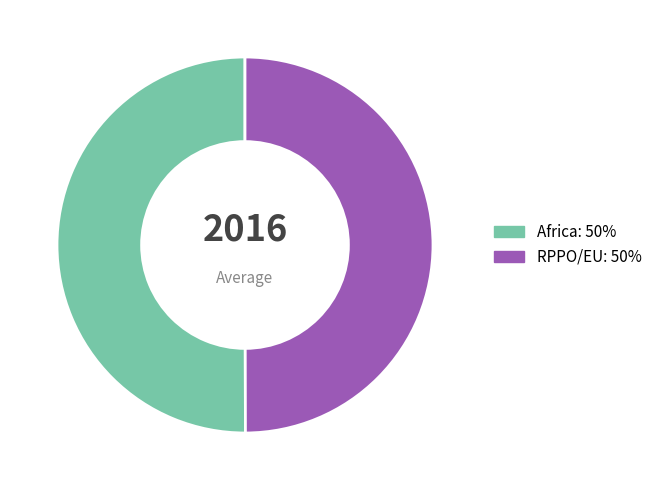

To the nearest percent, what is the average slice percentage?

50%